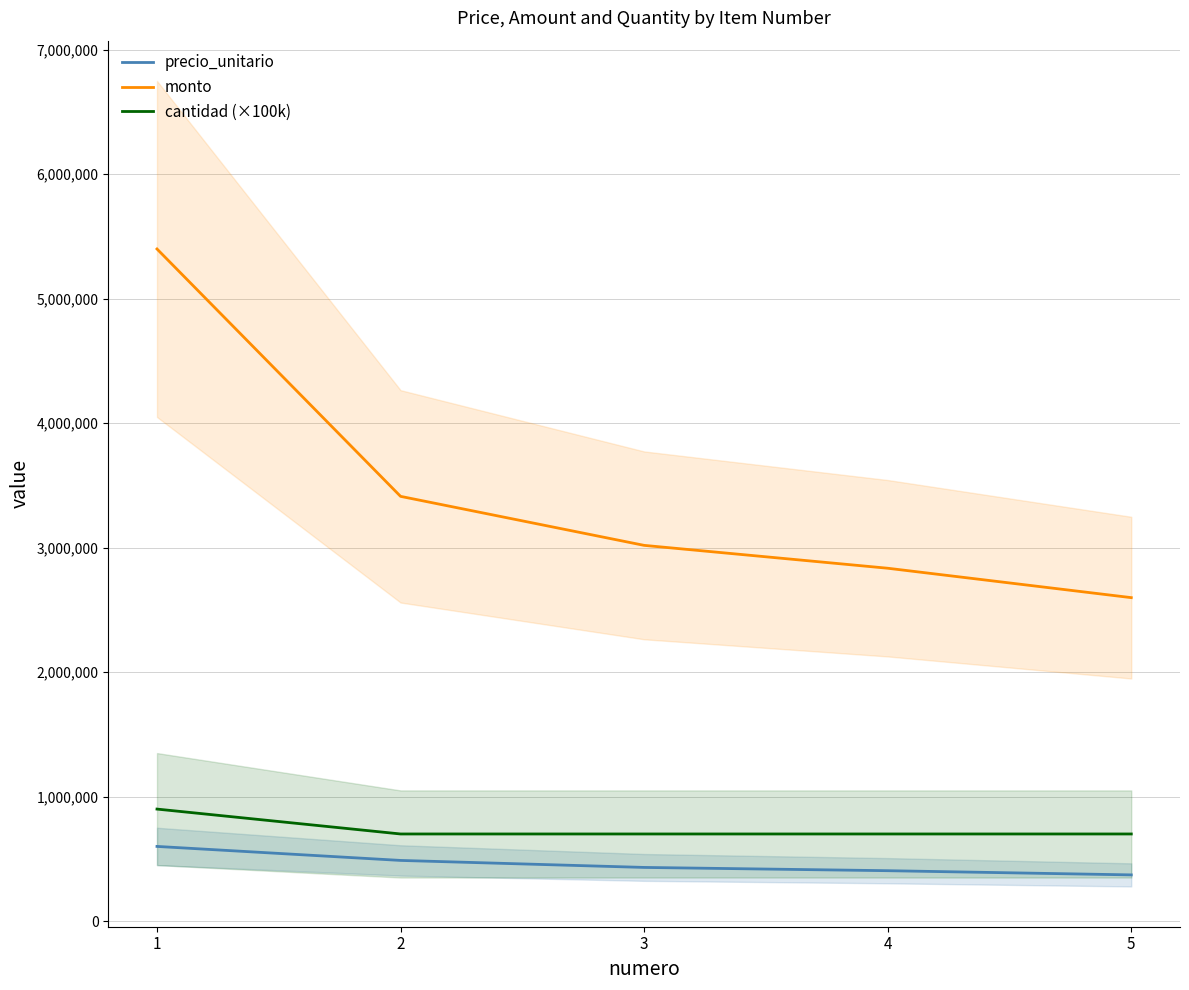

Read the cantidad (×100k) value at 1, to the nearest 100.

900000